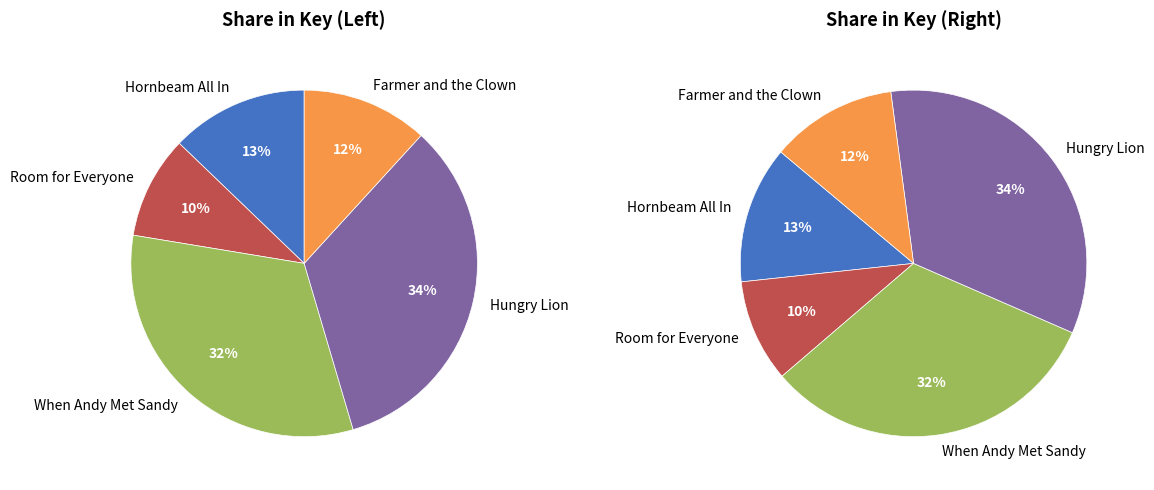

Rank the categories by value from lowest to highest.

Room for Everyone, Farmer and the Clown, Hornbeam All In, When Andy Met Sandy, Hungry Lion